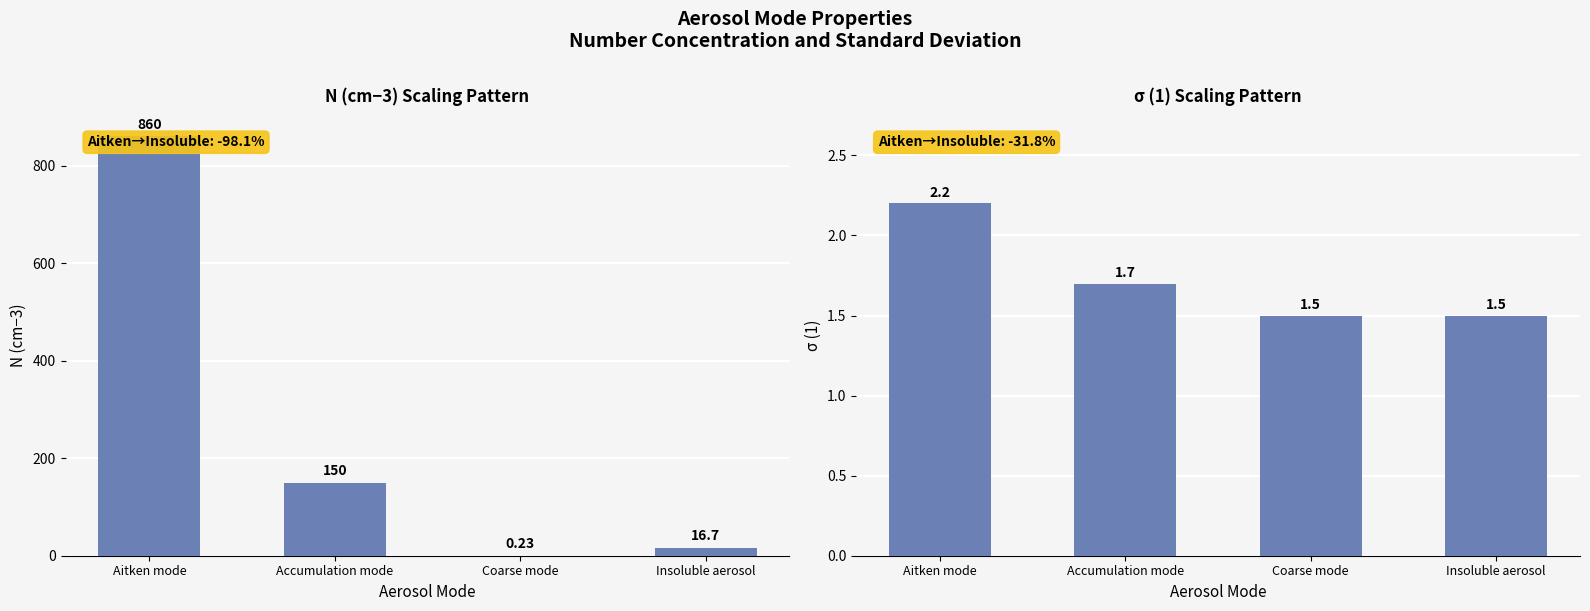

Is the value of N (cm−3) at Aitken mode greater than the value of σ (1) at Insoluble aerosol?

Yes